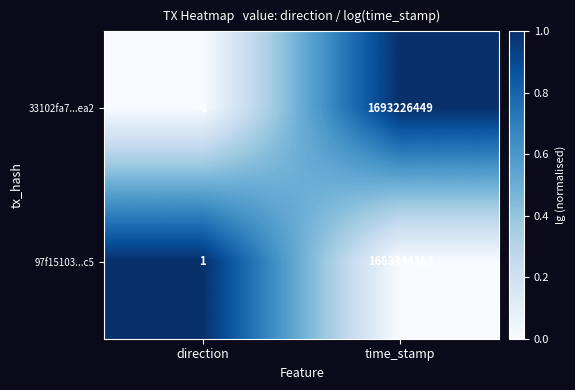

The value of 33102fa7...ea2 at time_stamp is 2623662561. True or false?

False